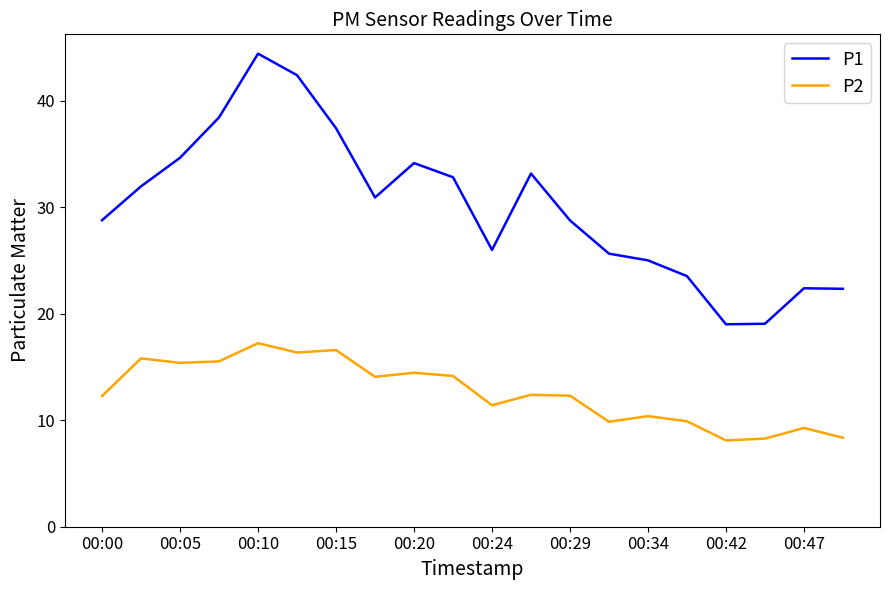

Rank the series by their average value, from highest to lowest.

P1, P2